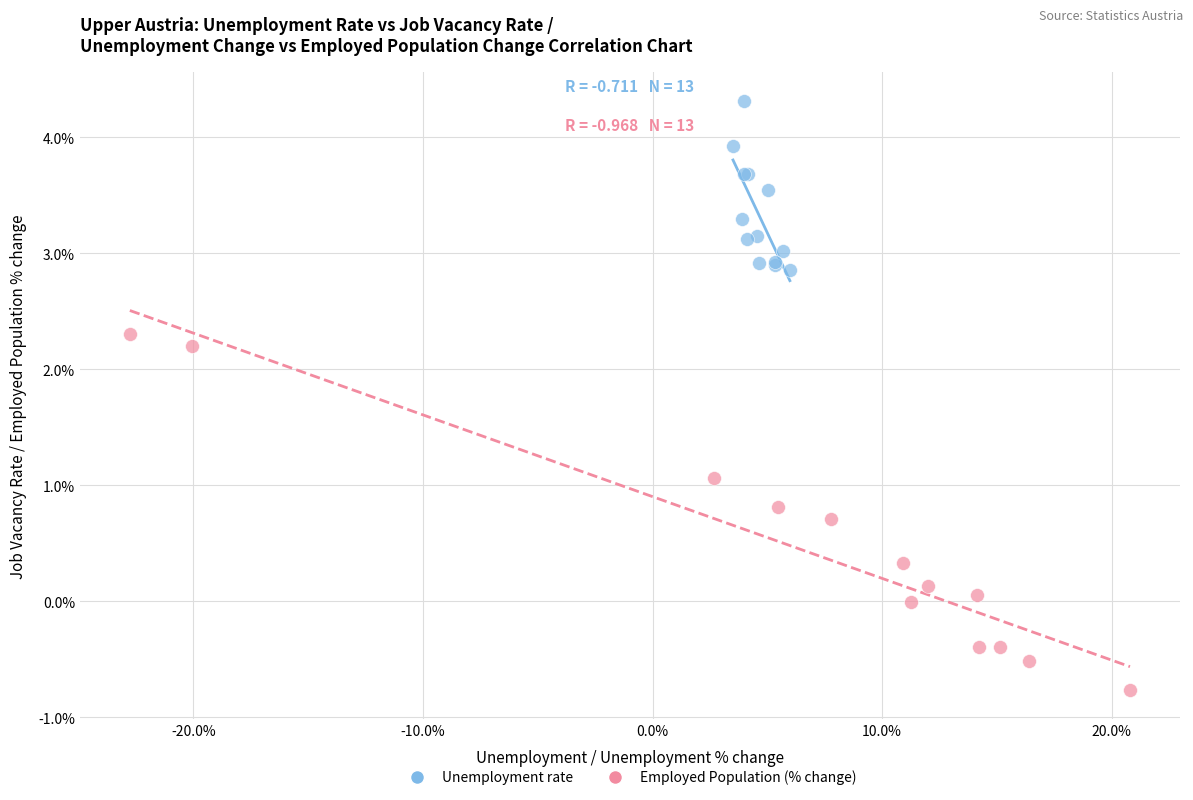

Which series has the largest Y range (max minus min)?

Employed Population (% change)